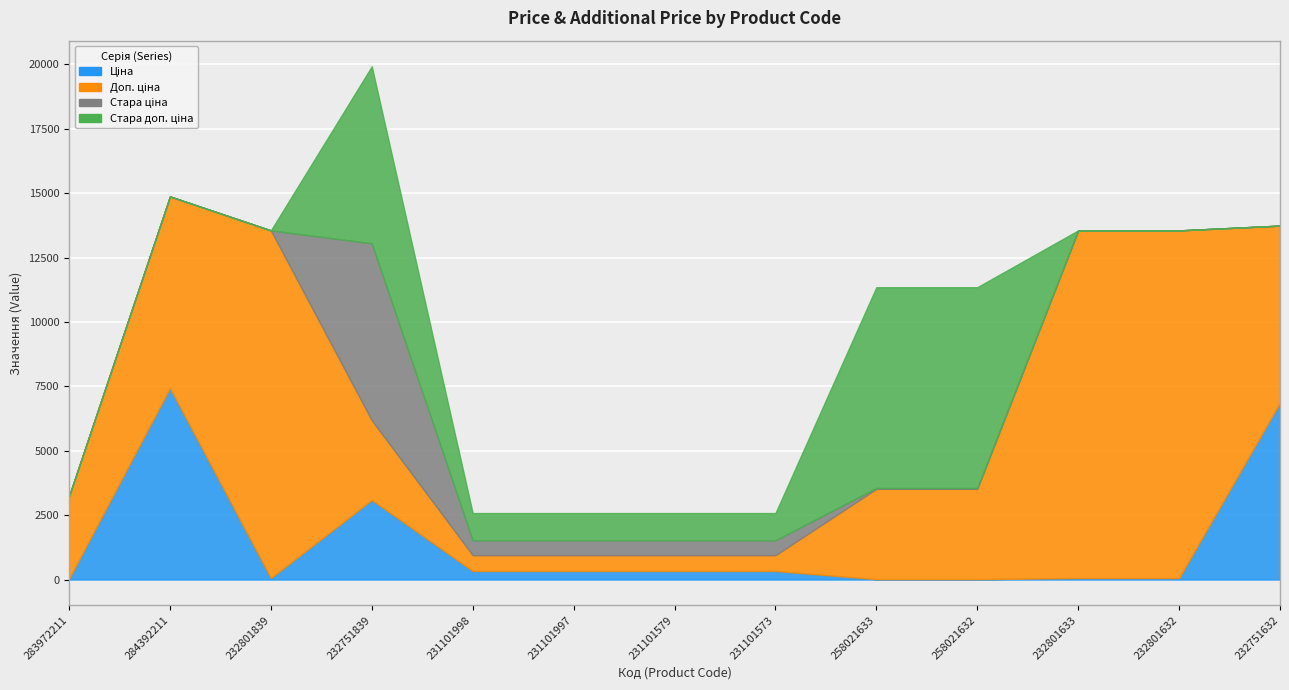

Between 232751632 and 231101573, which is larger?

232751632